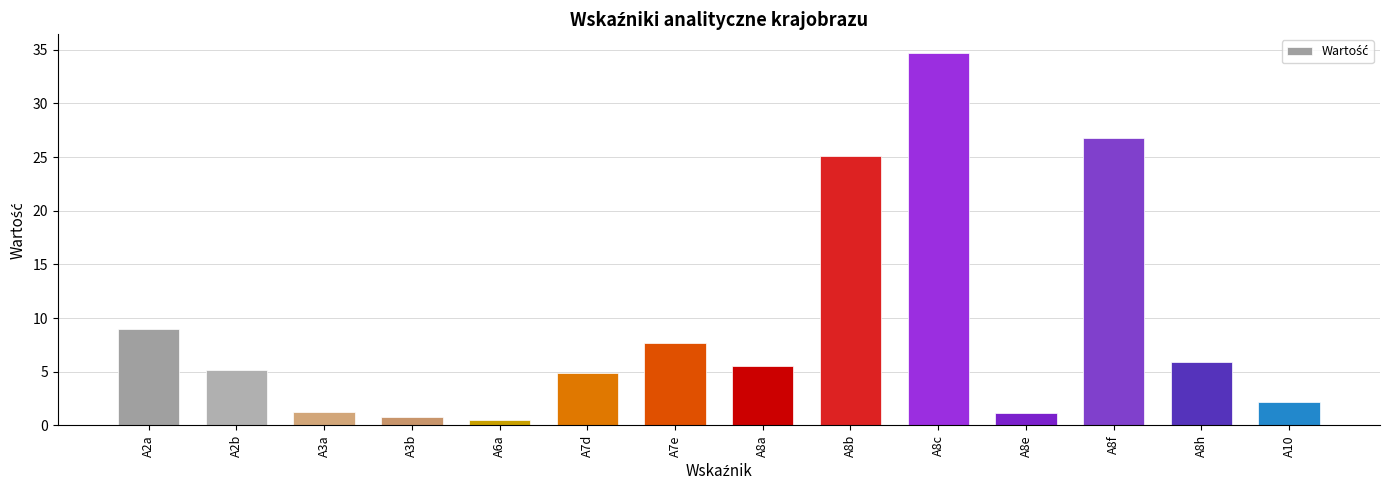

True or false: the data shows 5.1 at A2b.

True